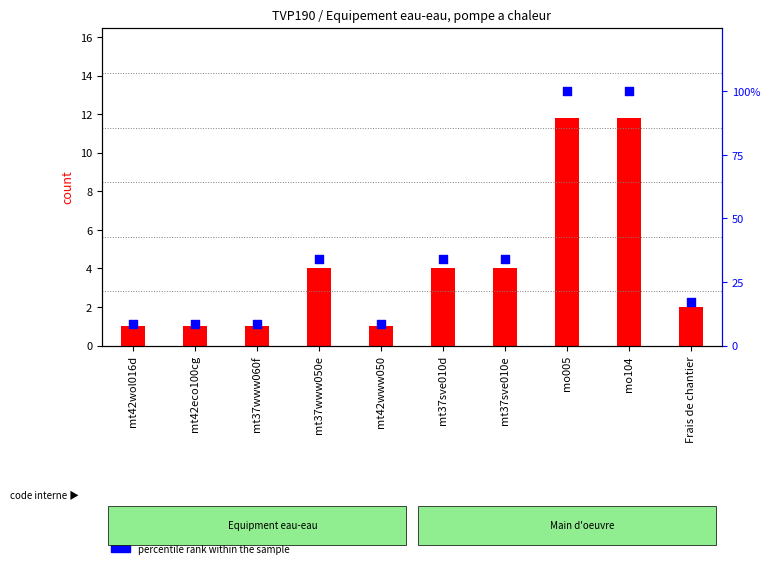

Which series reaches the minimum Y coordinate?

count